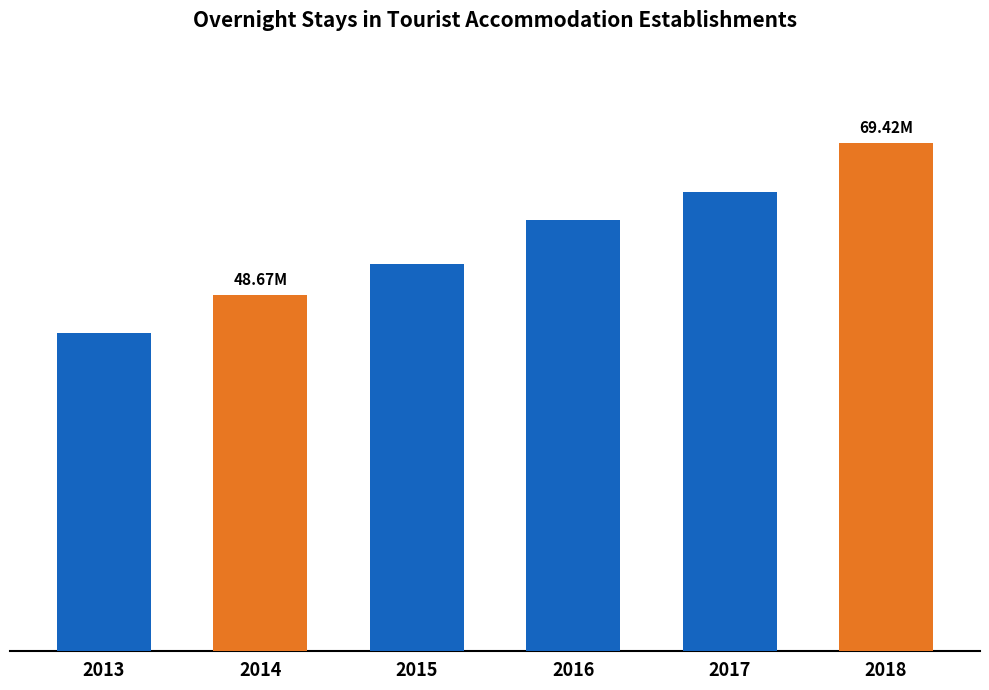

Reading left to right, what are all the values shown in this chart?

2013=43503714	2014=48670776	2015=52956189	2016=58945463	2017=62774447	2018=69422103